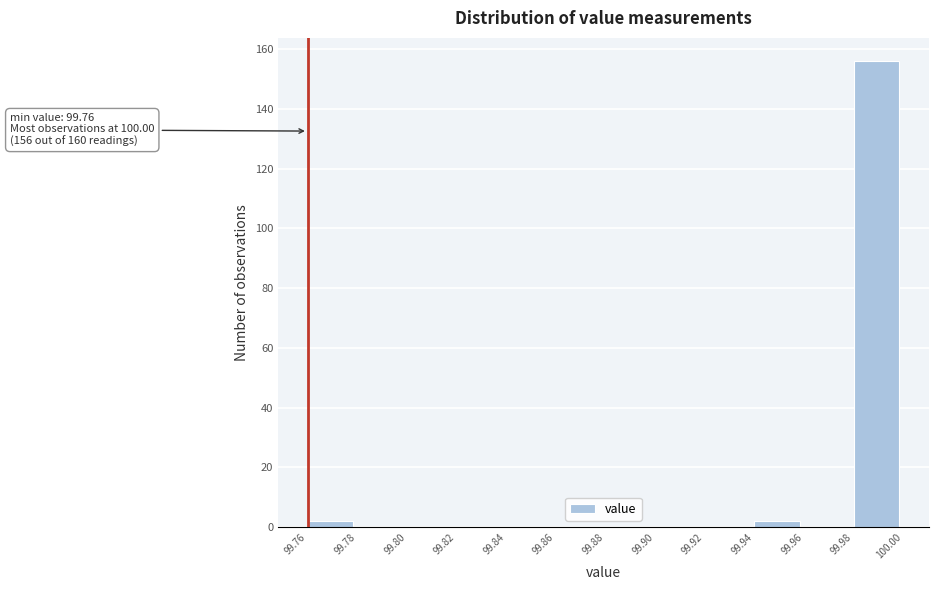

Over which range of the x-axis is the bar tallest?

99.98 to 100.00